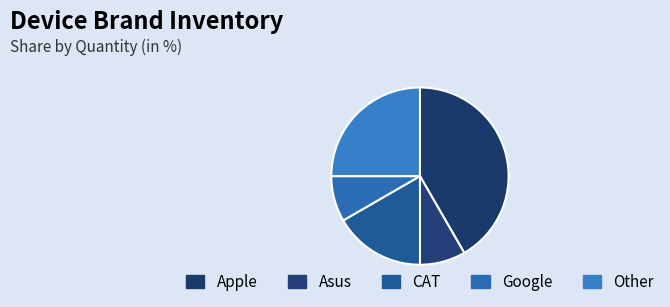

Count the number of slices in the pie.

5